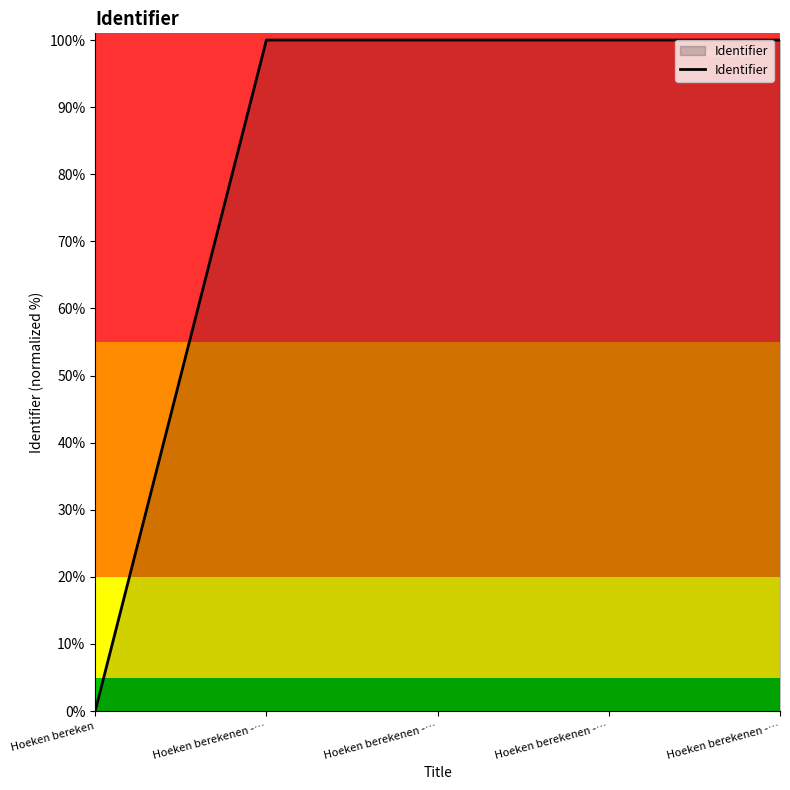

Which label corresponds to the smallest value in the chart?

Hoeken bereken